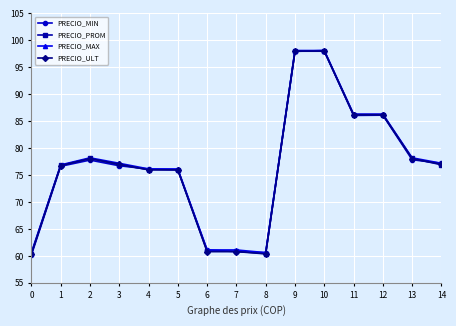

Between which two adjacent categories do PRECIO_ULT and PRECIO_MIN first intersect?

3 and 4